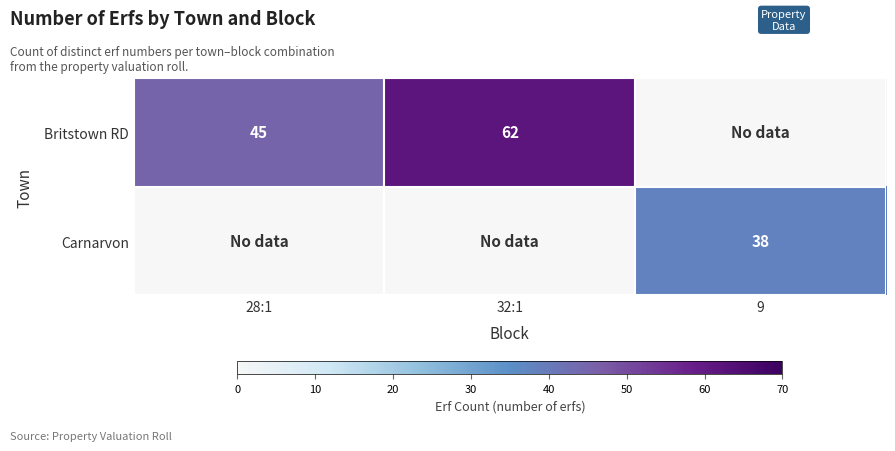

How many data points does each series have?

3